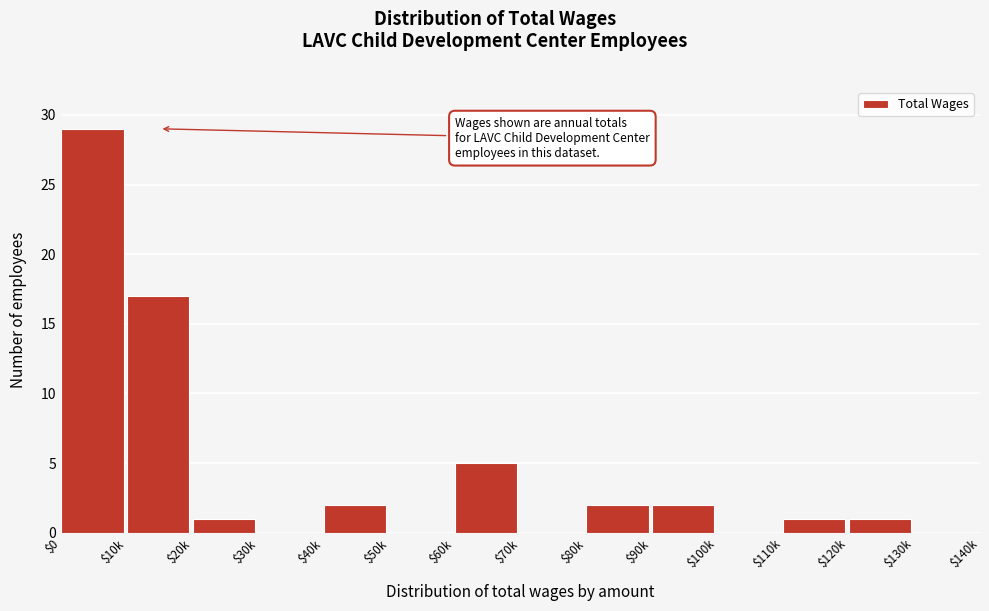

What is the sum of all values?

60